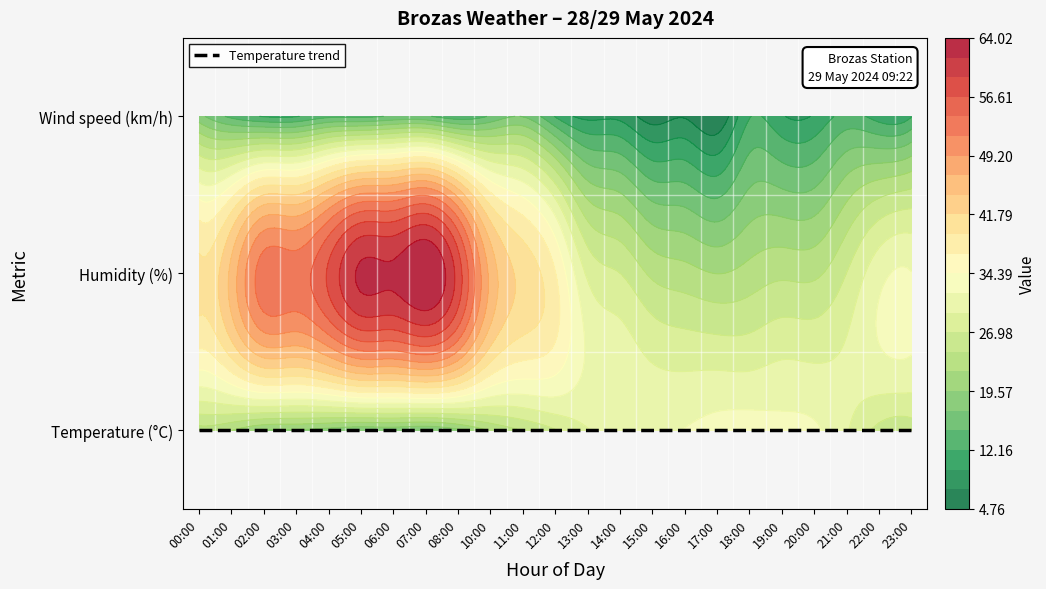

The Temperature series shows 26.8 at 11. True or false?

True